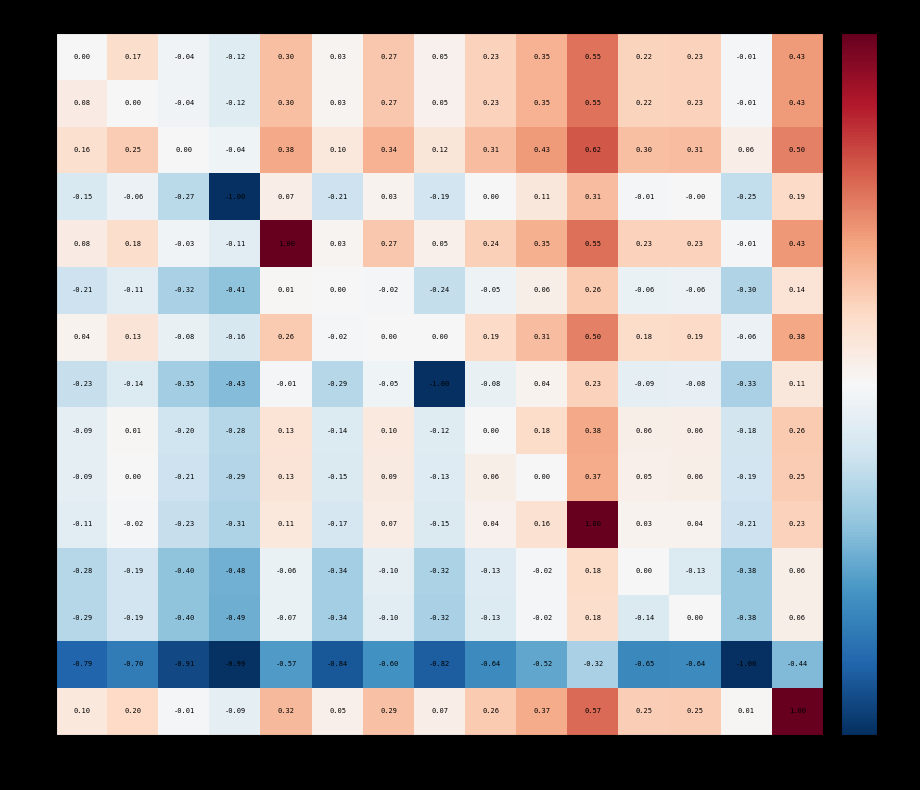

At which category is the sum across all series the highest?

11